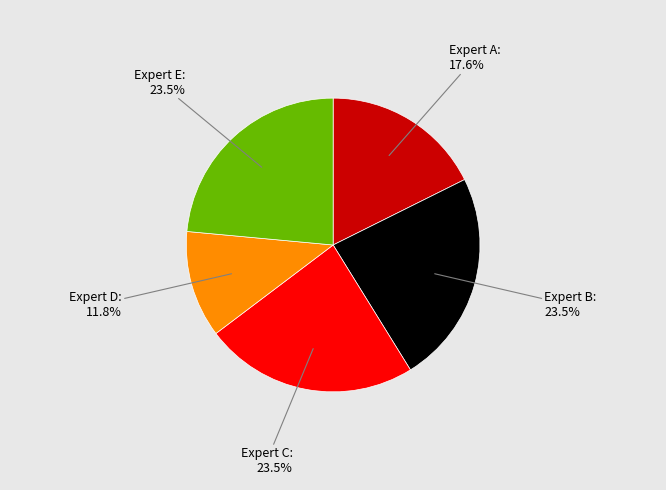

To the nearest percent, what is the difference between the Expert D and Expert B slice percentages?

12%